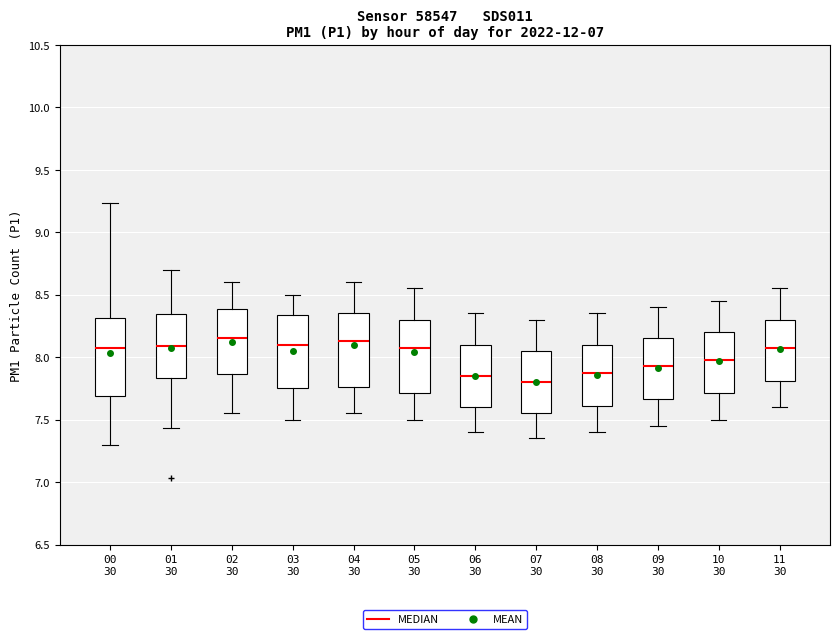

Reading left to right, read every box against the y-axis: the position of its median line, the range the box covers, and the ends of its whiskers. The values are not printed on the chart, so give them approximately, as read against the axis.

00 30: median 8.10, box 7.70 to 8.30, whiskers 7.30 to 9.25
01 30: median 8.10, box 7.85 to 8.35, whiskers 7.45 to 8.70
02 30: median 8.15, box 7.85 to 8.40, whiskers 7.55 to 8.60
03 30: median 8.10, box 7.75 to 8.35, whiskers 7.50 to 8.50
04 30: median 8.15, box 7.75 to 8.35, whiskers 7.55 to 8.60
05 30: median 8.10, box 7.70 to 8.30, whiskers 7.50 to 8.55
06 30: median 7.85, box 7.60 to 8.10, whiskers 7.40 to 8.35
07 30: median 7.80, box 7.55 to 8.05, whiskers 7.35 to 8.30
08 30: median 7.90, box 7.60 to 8.10, whiskers 7.40 to 8.35
09 30: median 7.95, box 7.65 to 8.15, whiskers 7.45 to 8.40
10 30: median 8.00, box 7.70 to 8.20, whiskers 7.50 to 8.45
11 30: median 8.10, box 7.80 to 8.30, whiskers 7.60 to 8.55